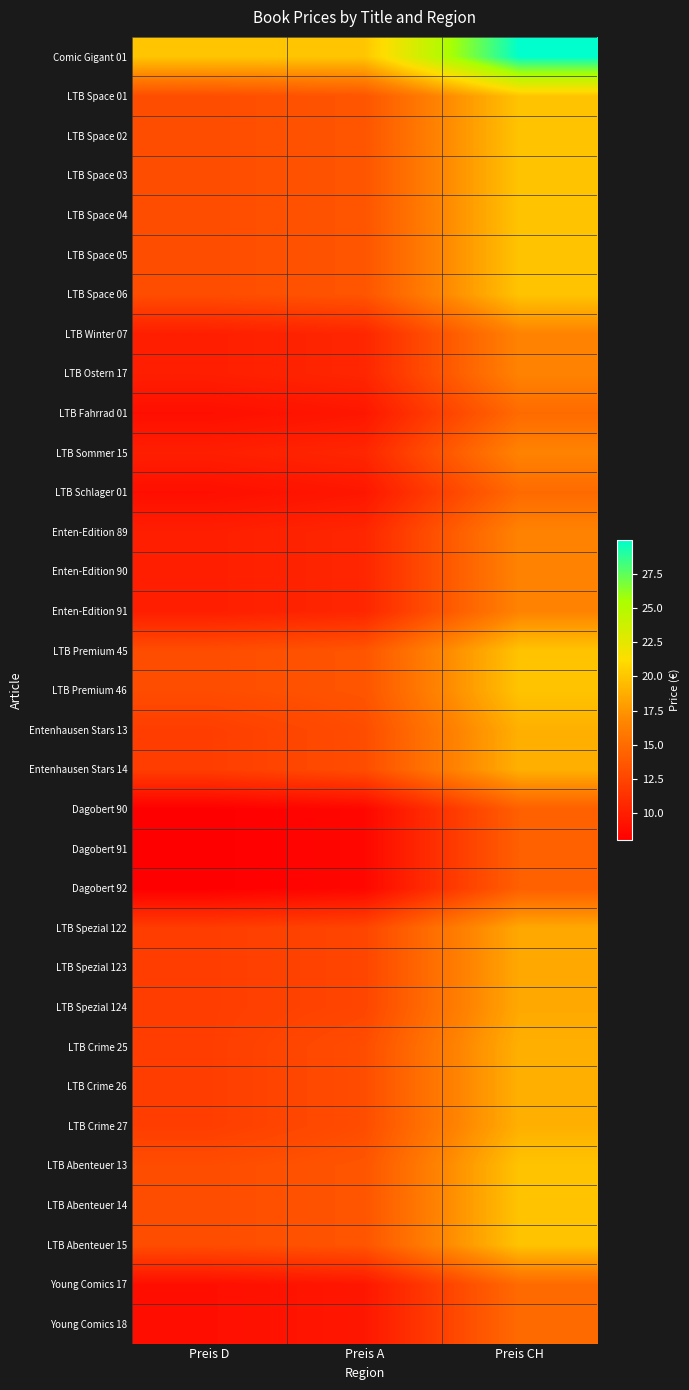

How many data points does each series have?

3